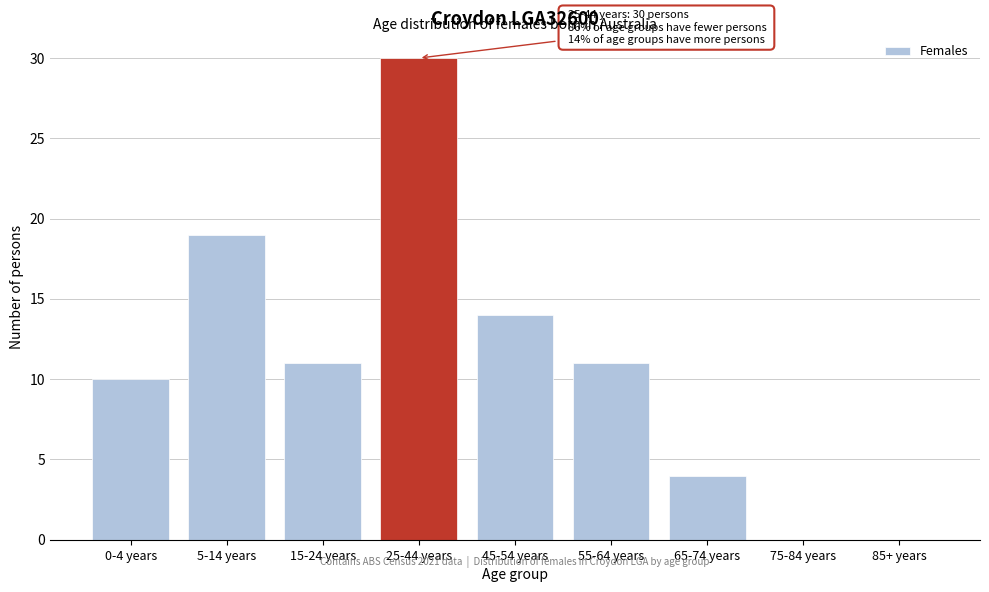

Reading left to right, extract all data points from this chart.

0-4 years=10	5-14 years=19	15-24 years=11	25-44 years=30	45-54 years=14	55-64 years=11	65-74 years=4	75-84 years=0	85+ years=0